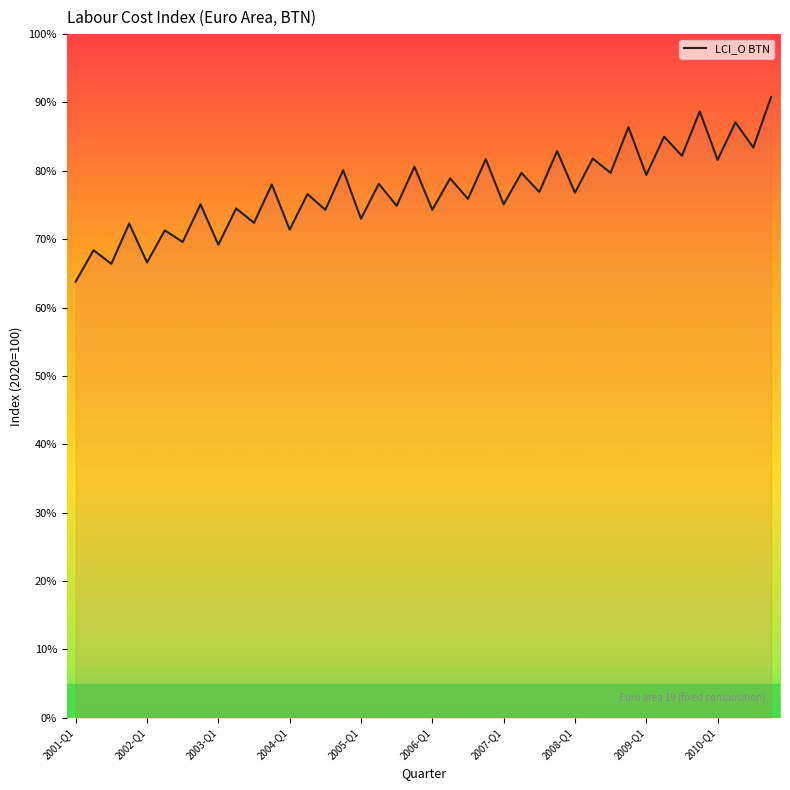

What is the smallest value displayed?

63.8